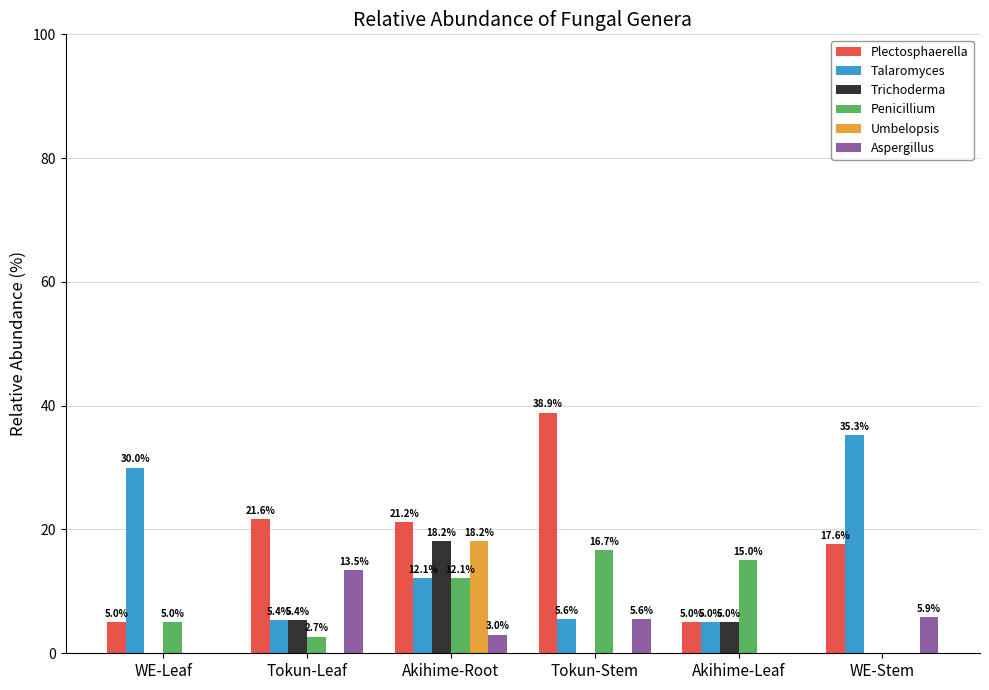

True or false: Trichoderma has a value of 8.5 at Tokun-Leaf.

False